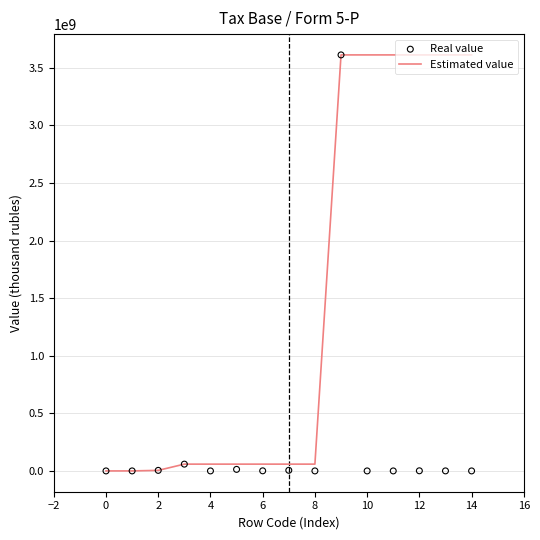

What are all the series names shown in the legend?

Estimated value, Real value